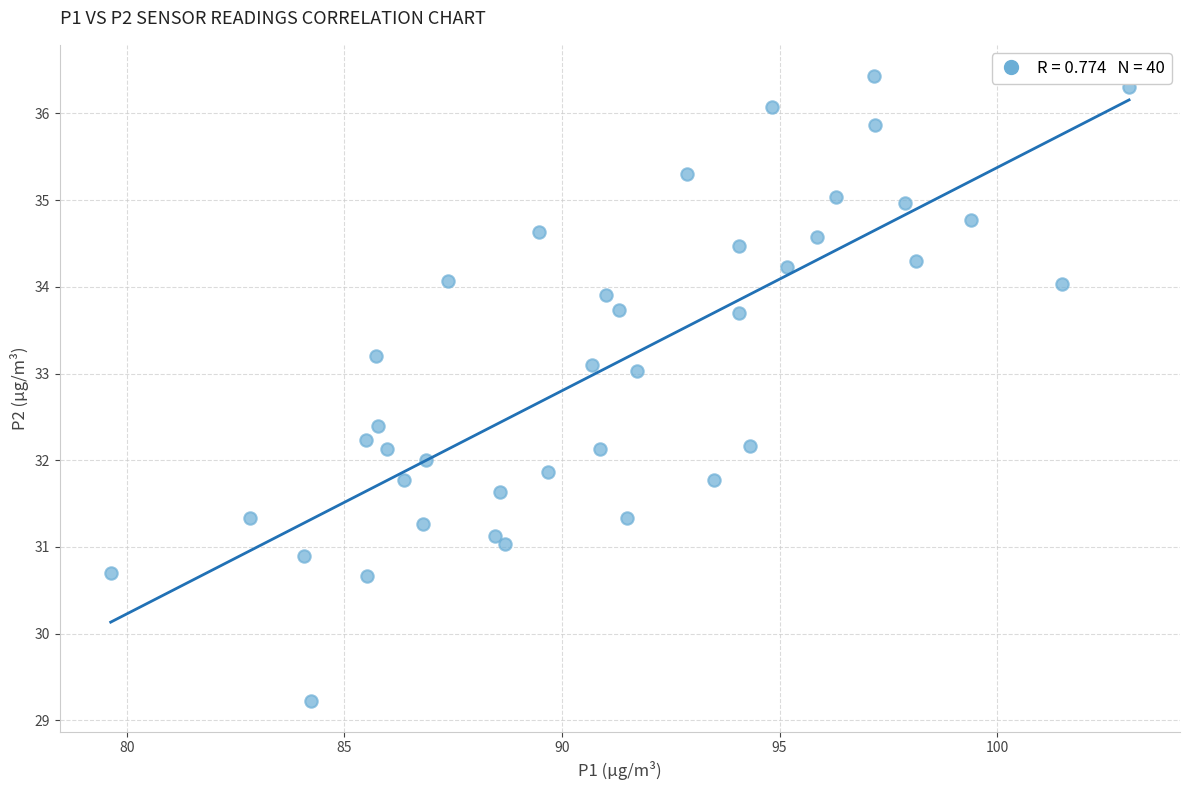

What is the range of X values (max minus min)?

23.4